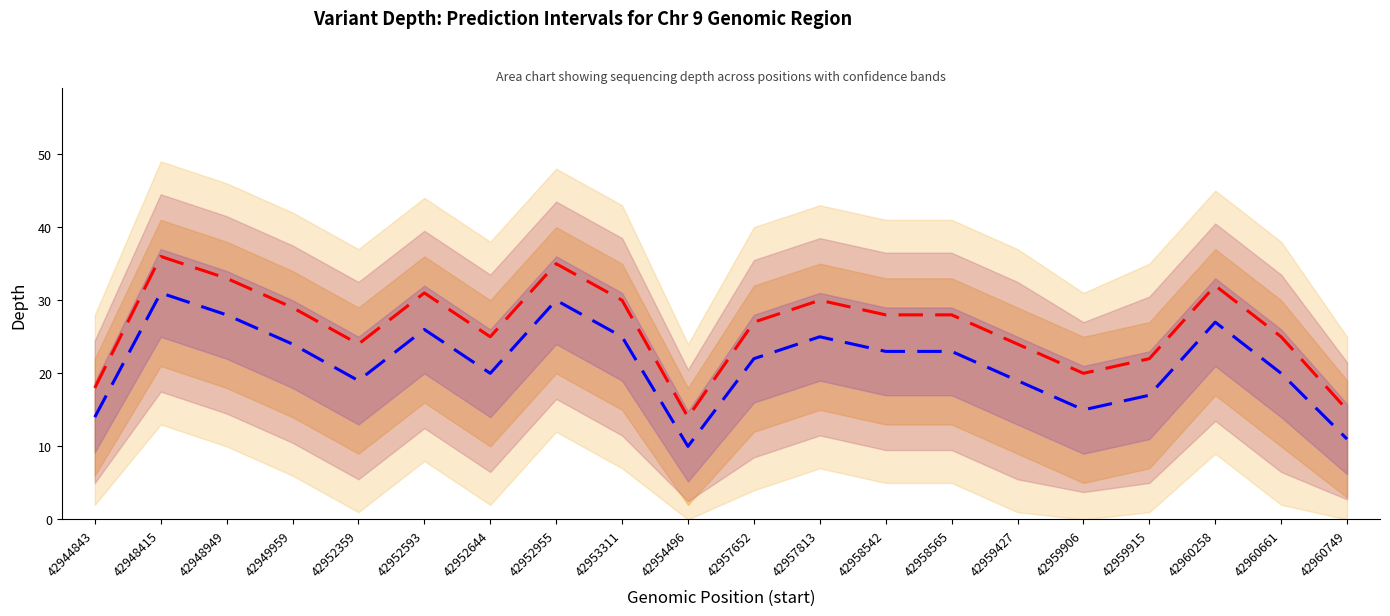

True or false: Actual and Forecast cross at least once.

False